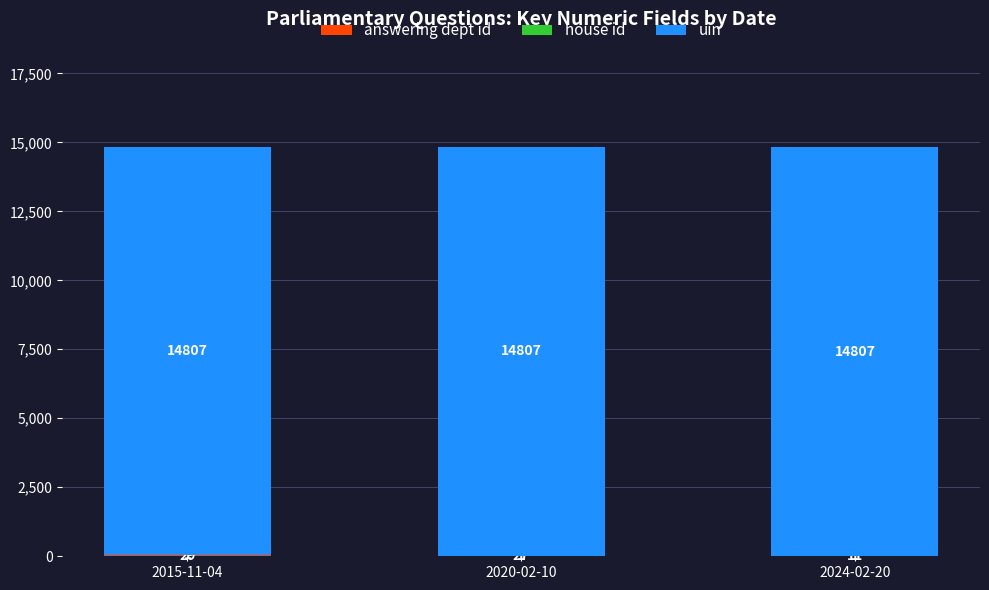

What is the total value across all series at 2015-11-04?

14837